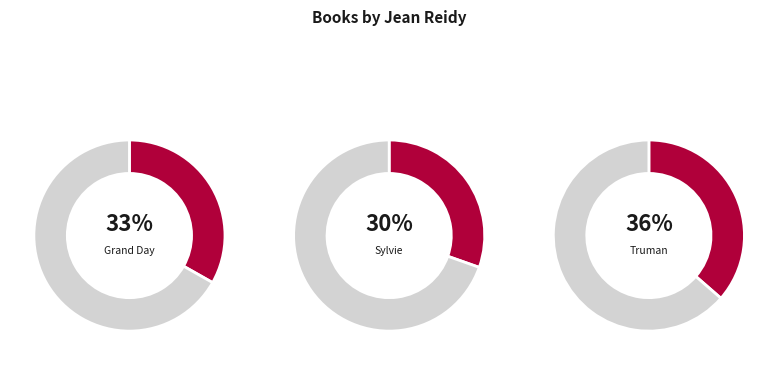

To the nearest percent, what is the difference between the Grand Day and Sylvie slice percentages?

3%